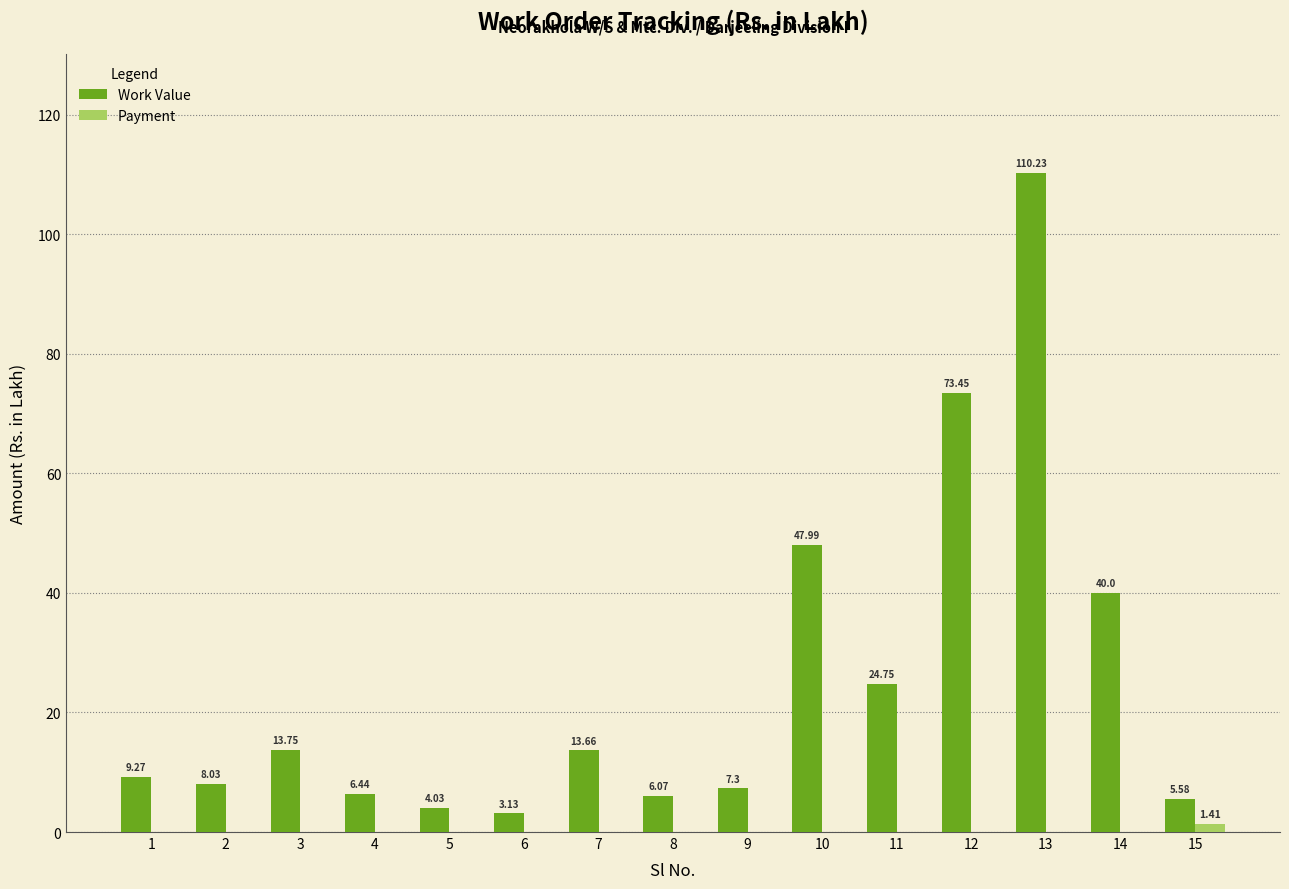

At which category is the sum across all series the highest?

13